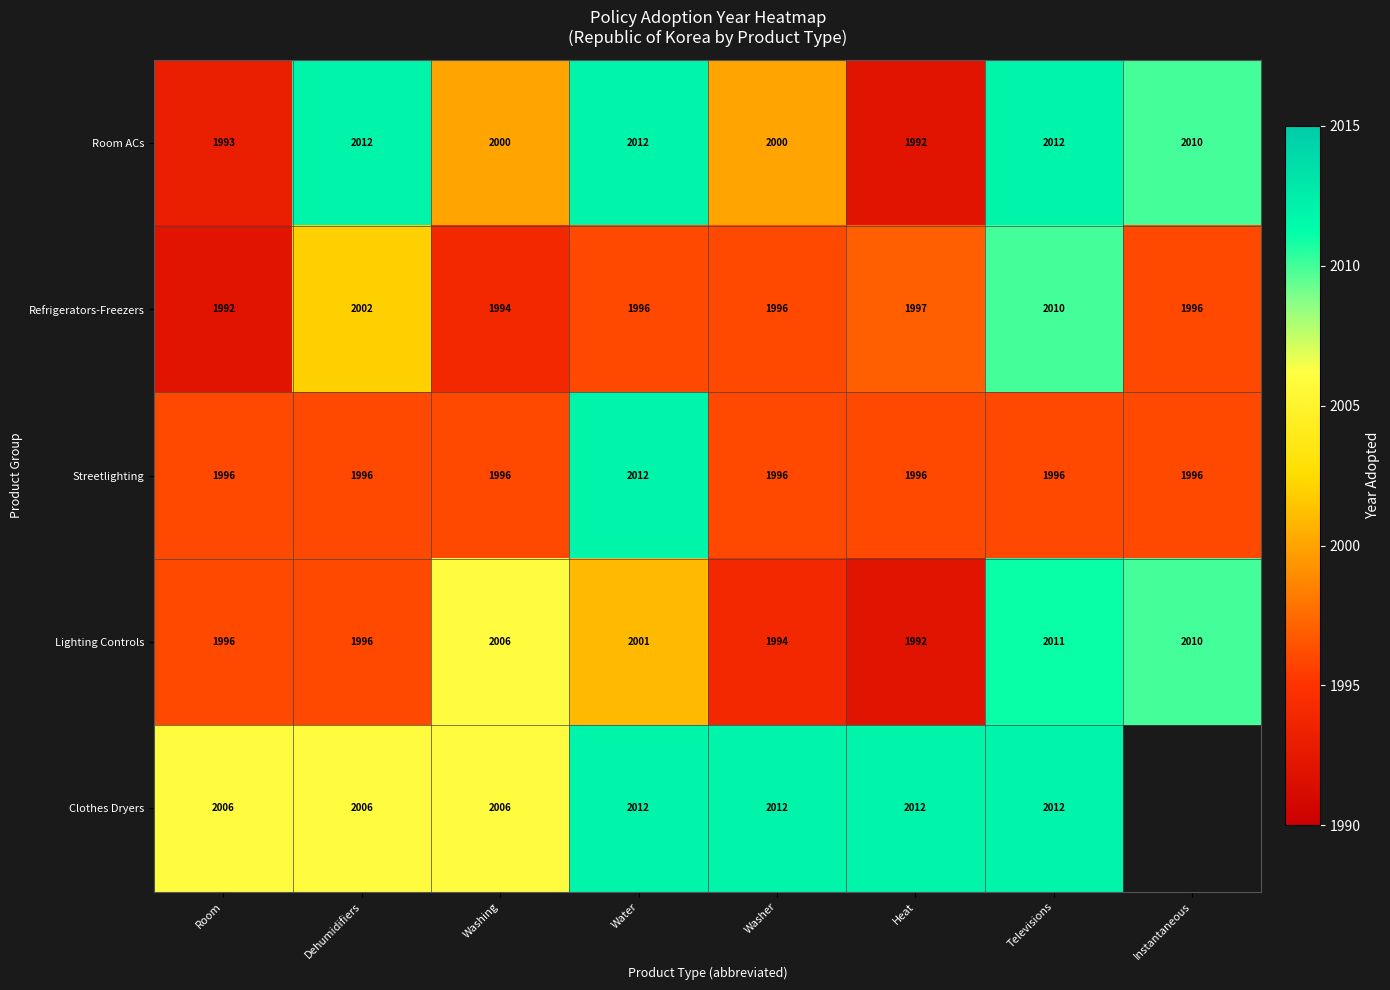

True or false: Refrigerators-Freezers has a value of 3534 at Room.

False